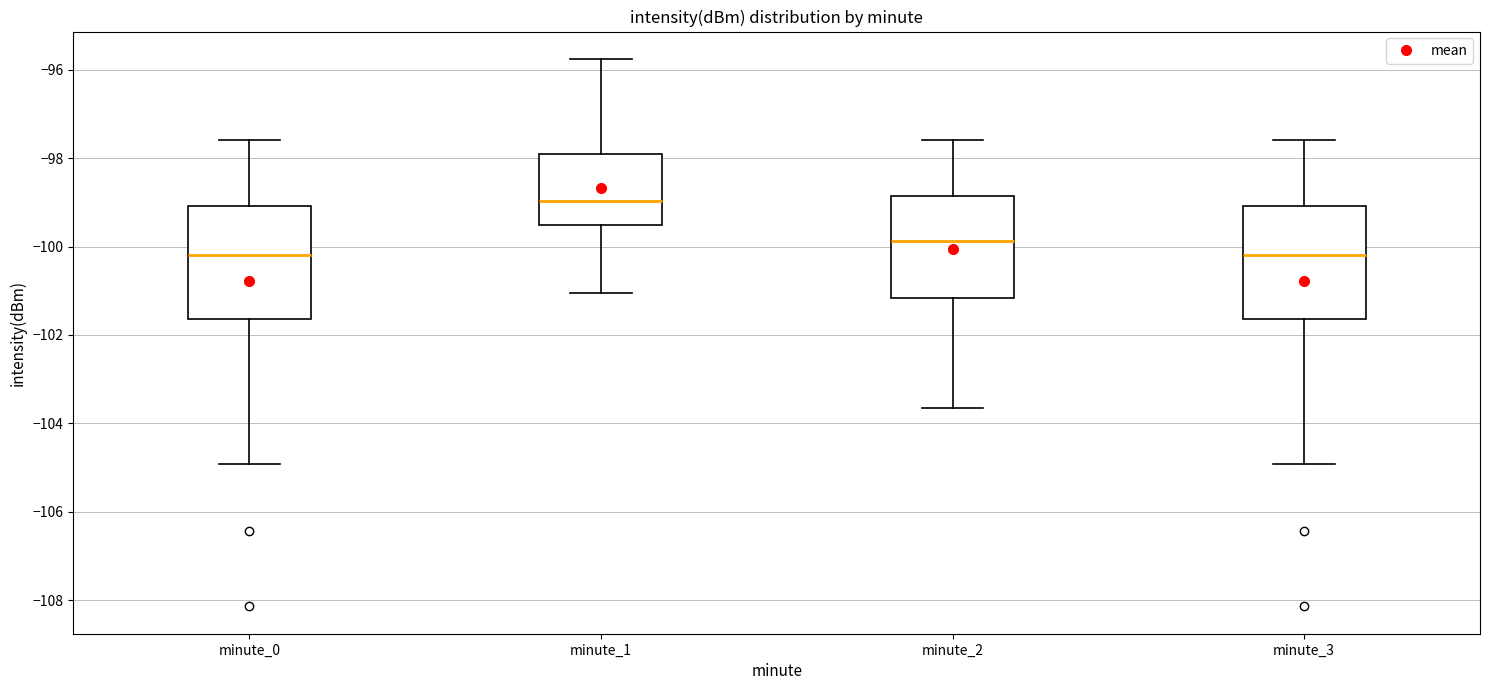

Which box has the highest median line?

minute_1